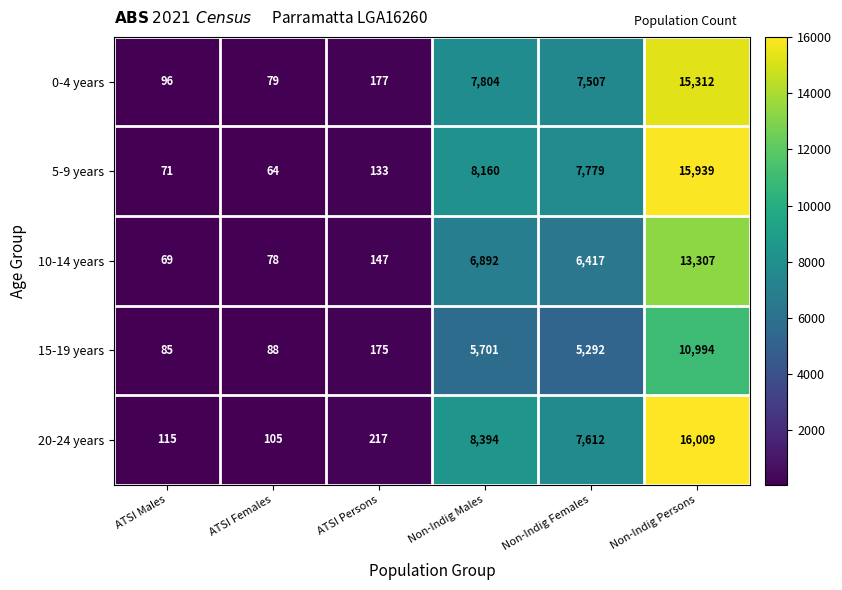

Reading left to right, list all the values displayed in this chart.

0-4 years: ATSI Males=96	ATSI Females=79	ATSI Persons=177	Non-Indig Males=7804	Non-Indig Females=7507	Non-Indig Persons=15312
5-9 years: ATSI Males=71	ATSI Females=64	ATSI Persons=133	Non-Indig Males=8160	Non-Indig Females=7779	Non-Indig Persons=15939
10-14 years: ATSI Males=69	ATSI Females=78	ATSI Persons=147	Non-Indig Males=6892	Non-Indig Females=6417	Non-Indig Persons=13307
15-19 years: ATSI Males=85	ATSI Females=88	ATSI Persons=175	Non-Indig Males=5701	Non-Indig Females=5292	Non-Indig Persons=10994
20-24 years: ATSI Males=115	ATSI Females=105	ATSI Persons=217	Non-Indig Males=8394	Non-Indig Females=7612	Non-Indig Persons=16009